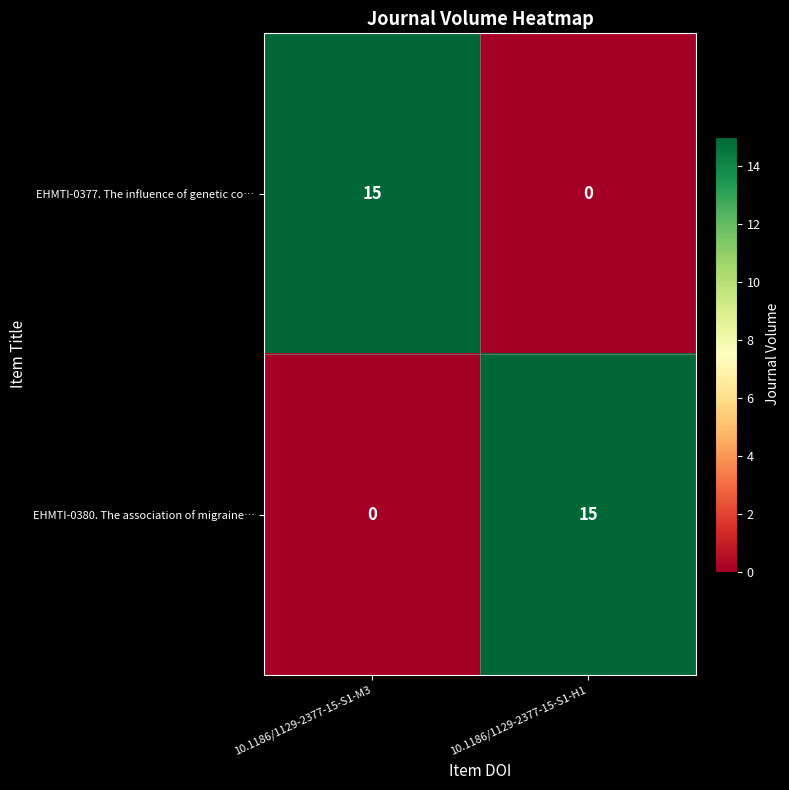

What is the difference between the highest and lowest values at 10.1186/1129-2377-15-S1-H1?

15